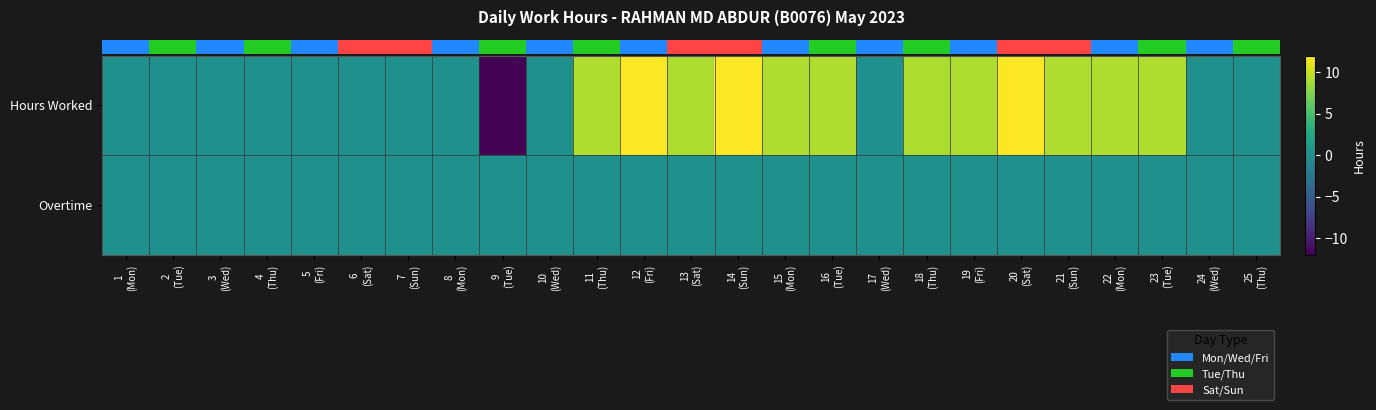

What is the total value across all series at 15
(Mon)?

9.1